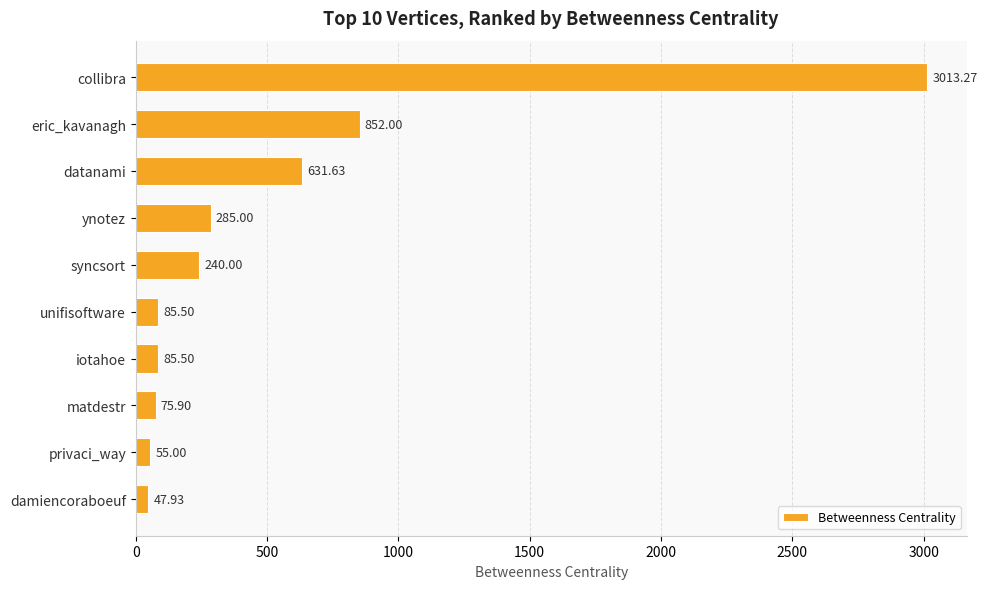

At which category does the chart reach its minimum across all series?

damiencoraboeuf